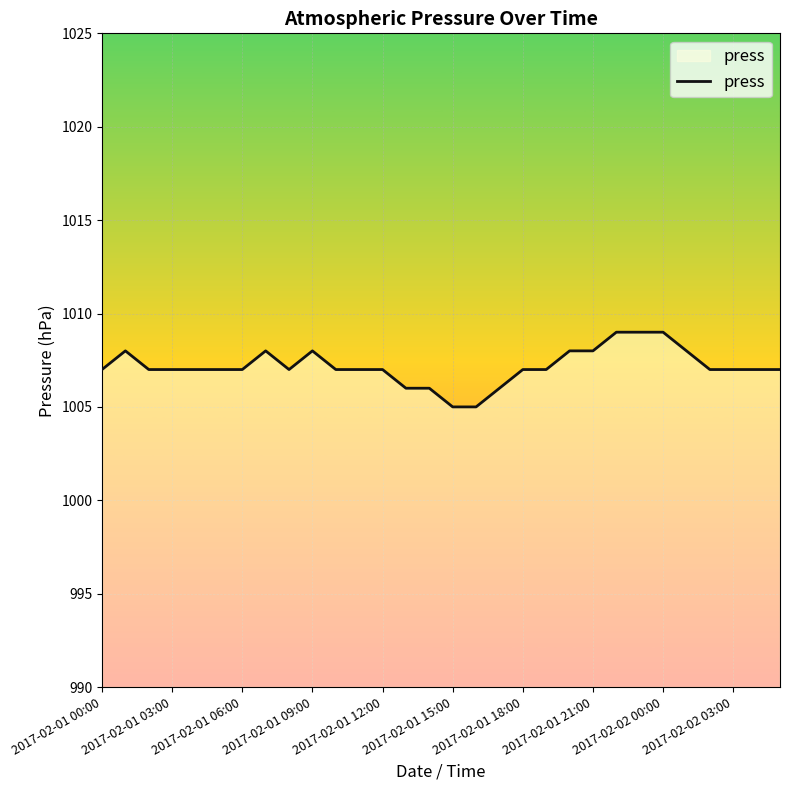

What is the minimum value shown in the chart?

1005